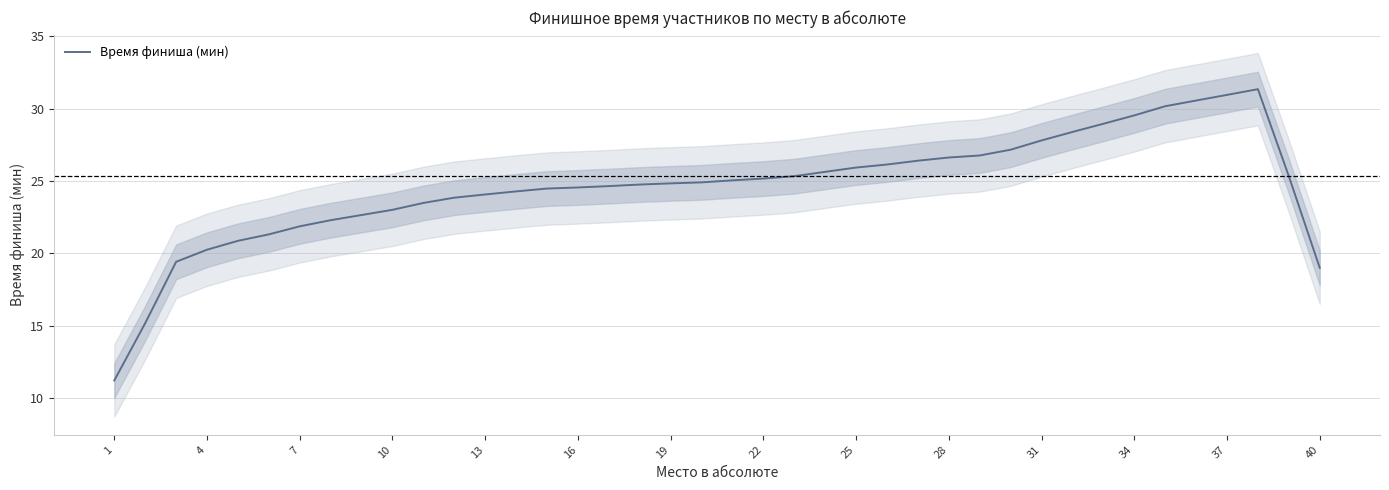

Does the chart have visible grid lines?

Yes